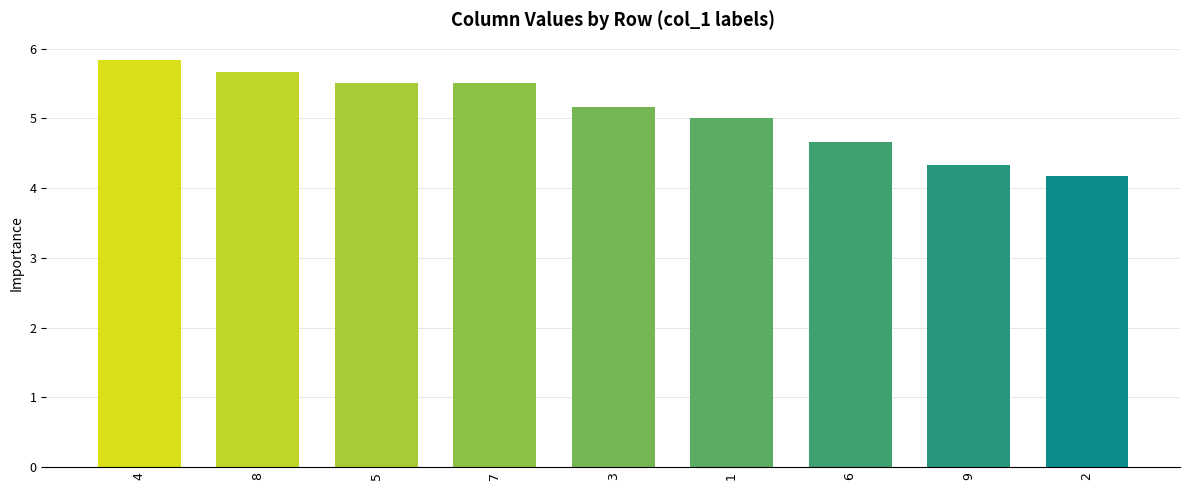

What is the change in value from 5 to 3?

-0.3